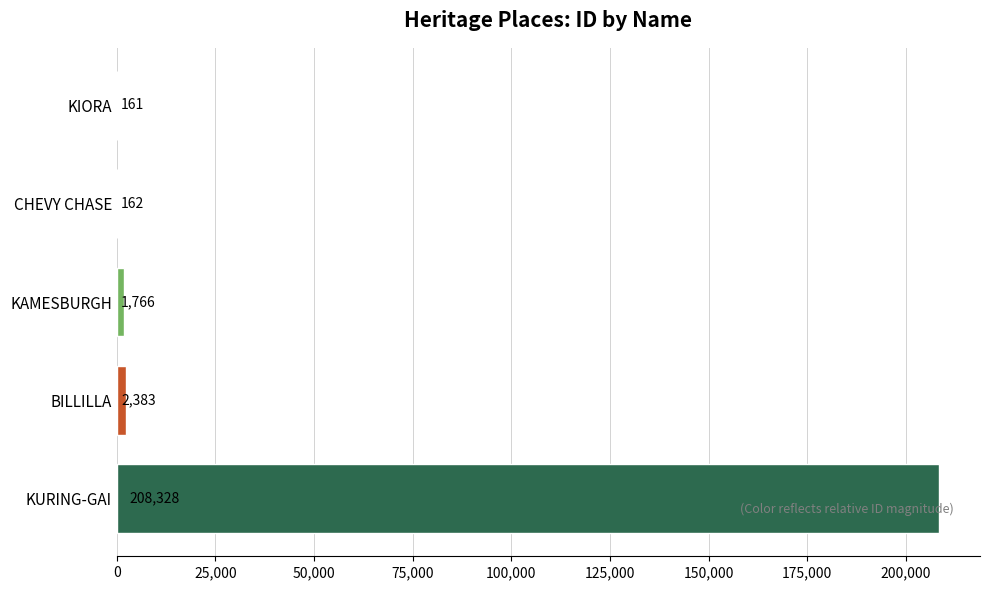

Where is the data nearest to the value 104244?

BILLILLA